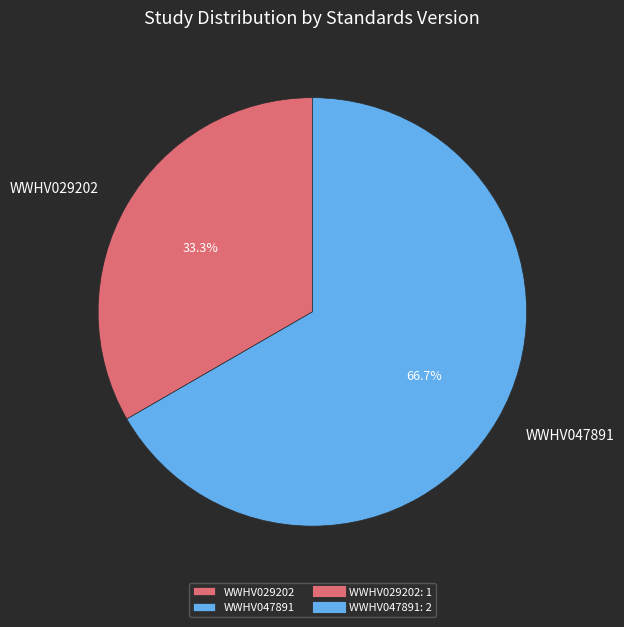

What percentage do WWHV047891 and WWHV029202 together represent?

100.0%